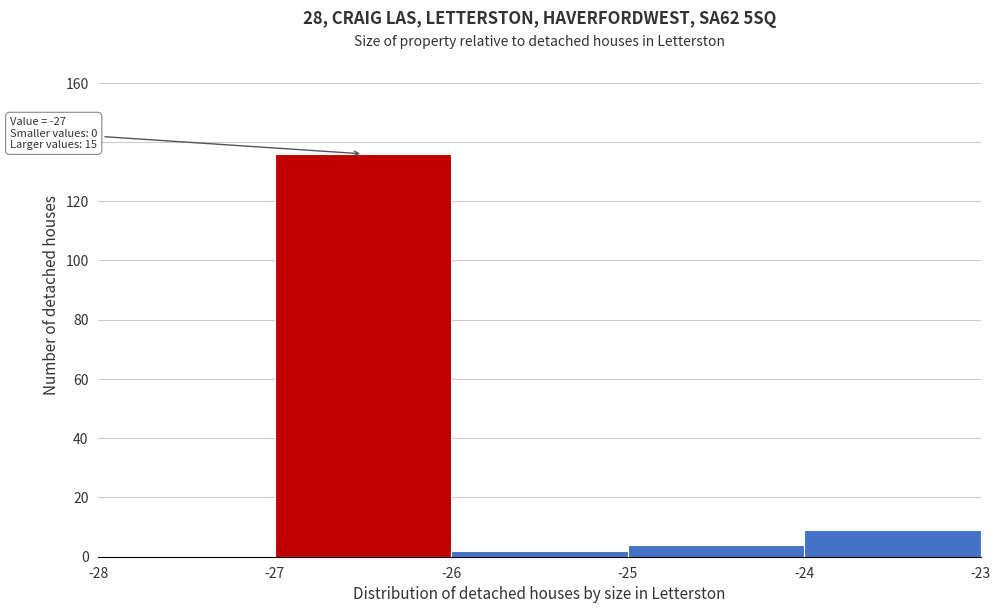

Which range on the x-axis has the tallest bar?

-27 to -26